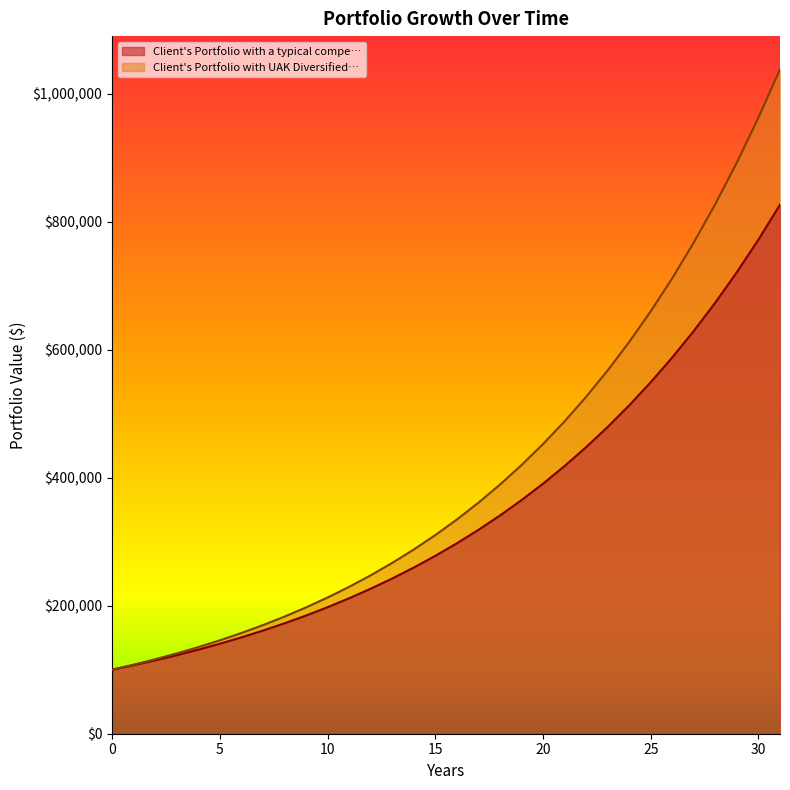

What is the spread (max minus min) of values at 22?

78590.7